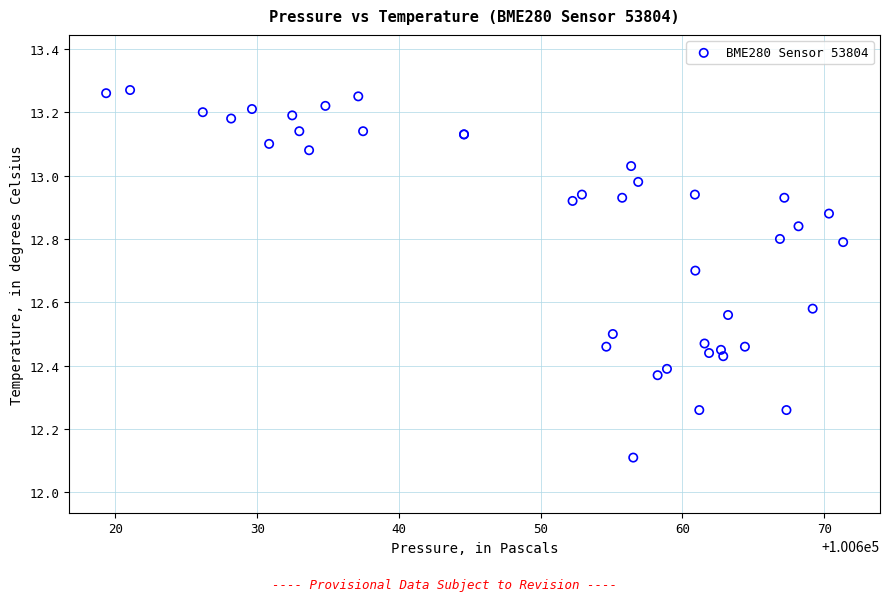

What Y value in the scatter plot is closest to 12?

12.1